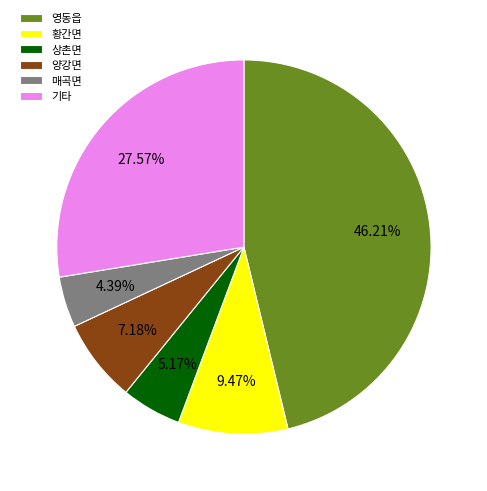

What percentage is the 상촌면 slice, to the nearest percent?

5%